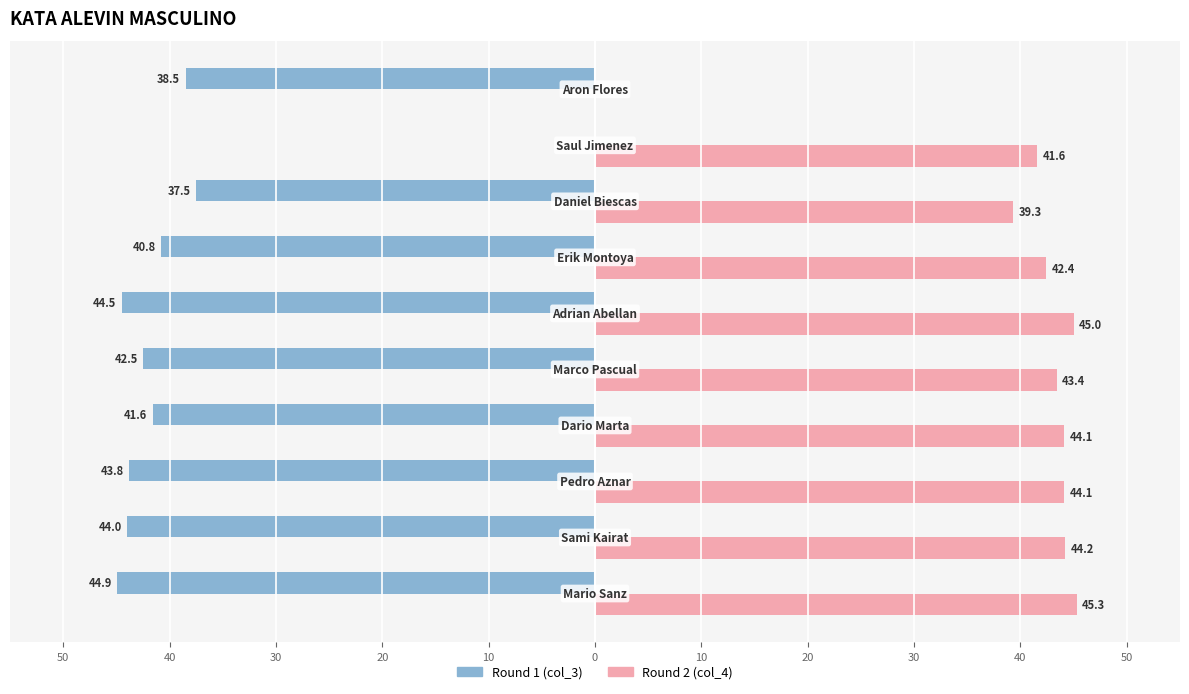

List the series in order of their peak value, lowest first.

Round 1 (col_3), Round 2 (col_4)